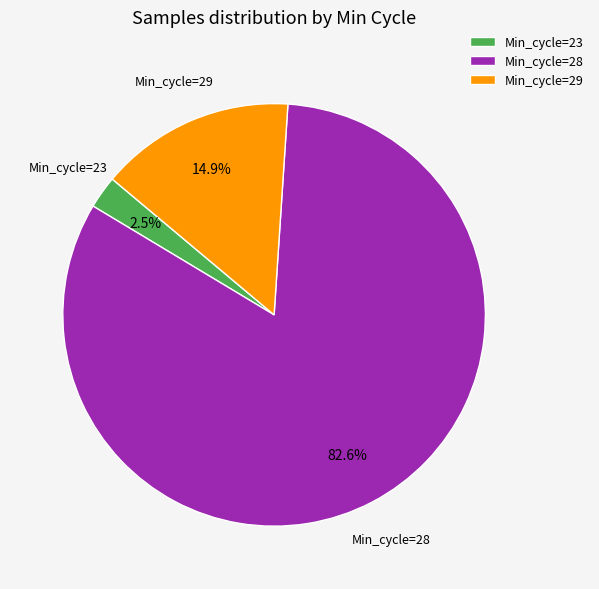

Which slice is the largest?

Min_cycle=28